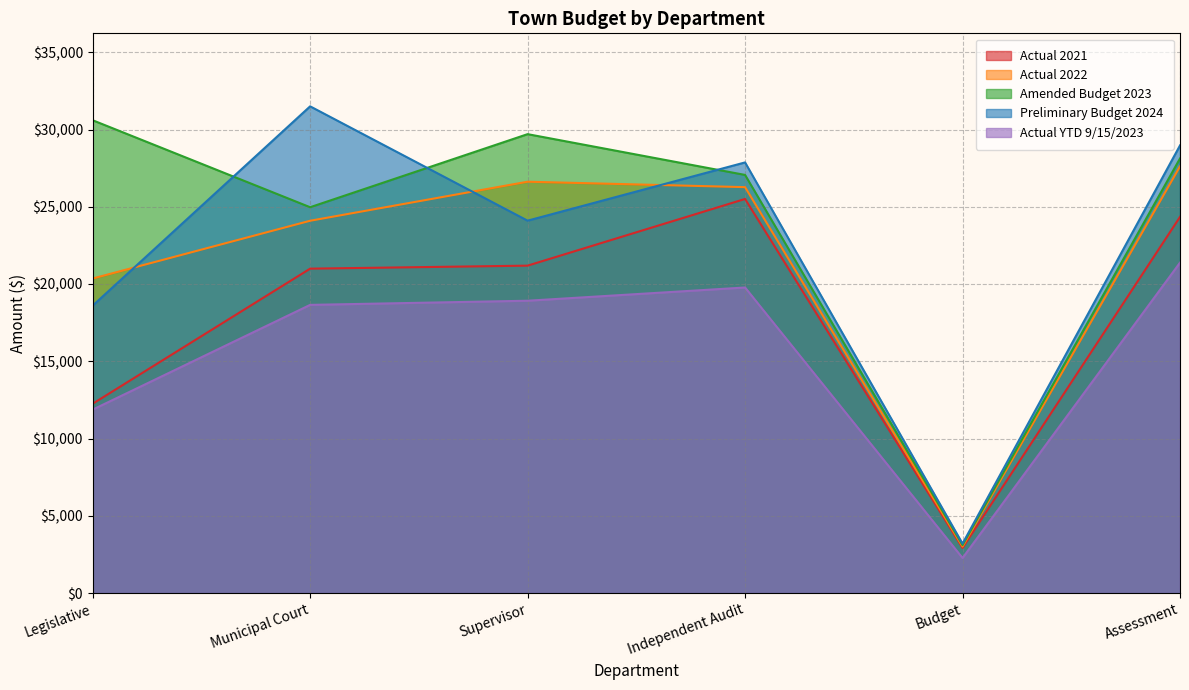

Which series has the largest range (max minus min)?

Preliminary Budget 2024